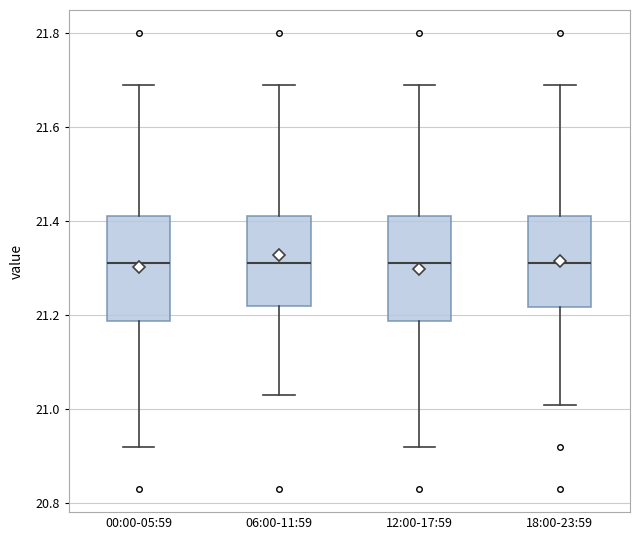

Reading left to right, transcribe this box plot: for each box, give where its median line is, the range the box spans, and where its two whiskers end, as read against the y-axis. The values are not printed on the chart, so give them approximately, as read against the axis.

00:00-05:59: median 21.32, box 21.18 to 21.42, whiskers 20.92 to 21.70
06:00-11:59: median 21.32, box 21.22 to 21.42, whiskers 21.04 to 21.70
12:00-17:59: median 21.32, box 21.18 to 21.42, whiskers 20.92 to 21.70
18:00-23:59: median 21.32, box 21.22 to 21.42, whiskers 21.02 to 21.70